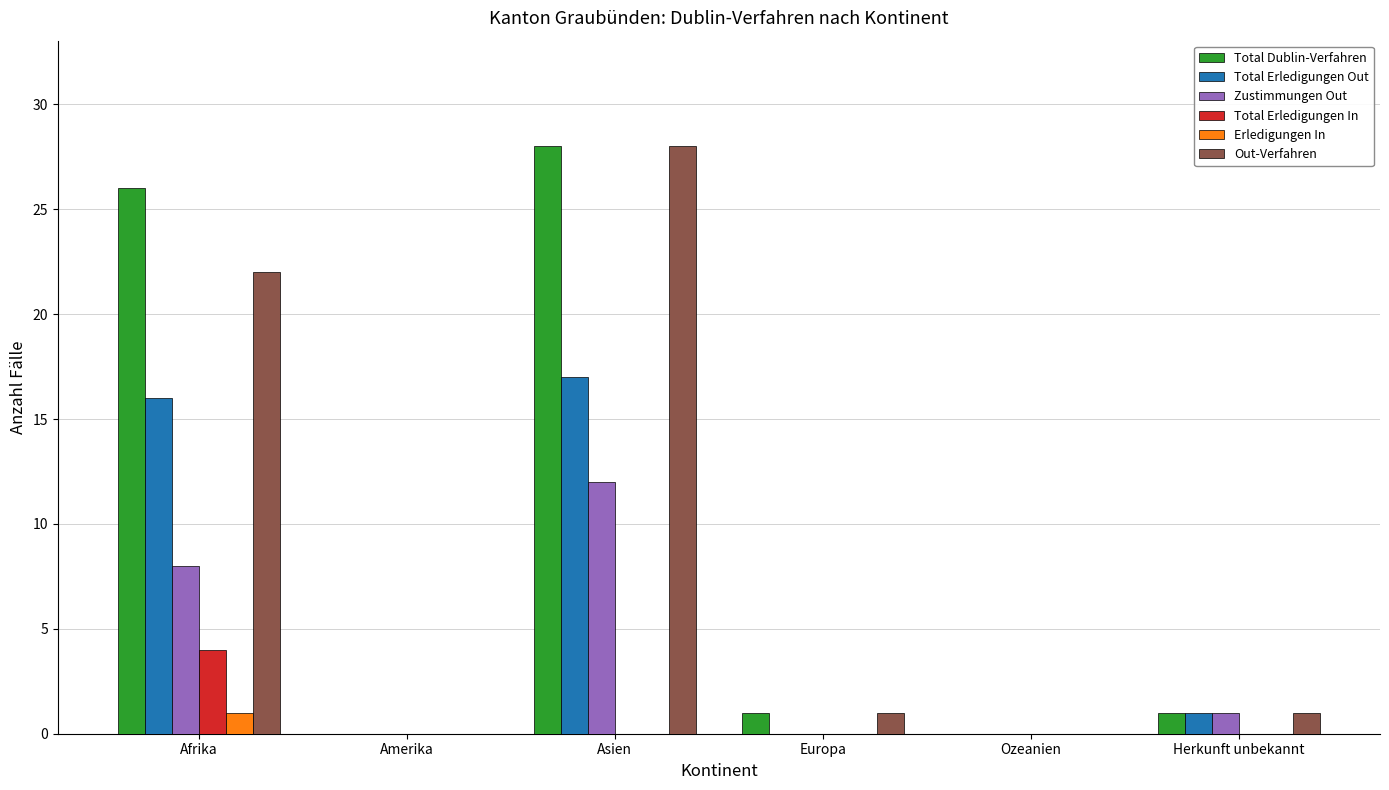

At which category is the sum across all series the highest?

Asien